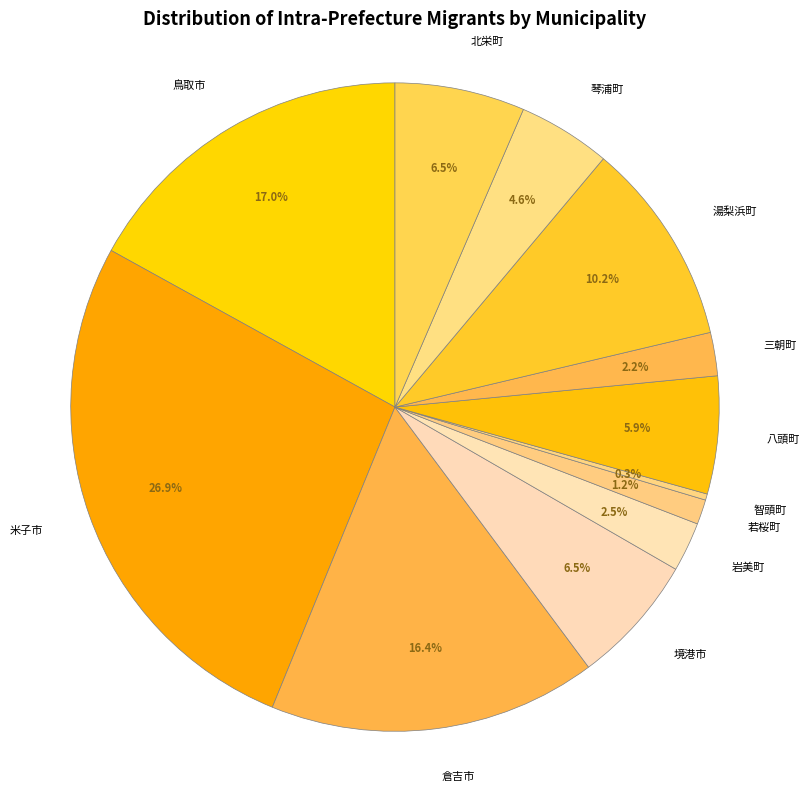

Which category has the biggest portion of the pie?

米子市